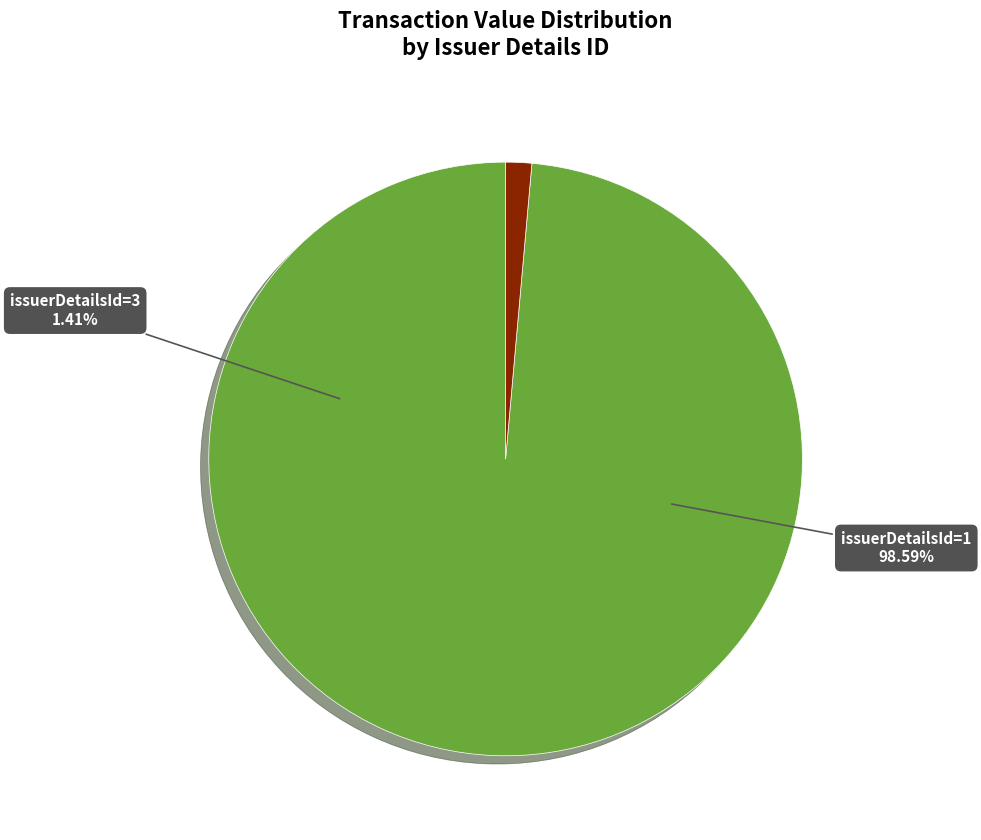

To the nearest percent, what portion does issuerDetailsId=3 represent?

1%